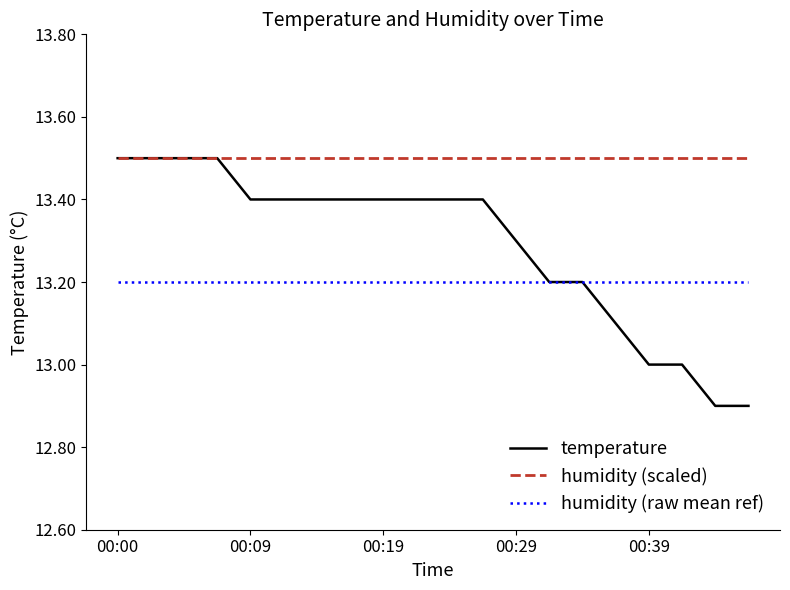

How many lines are shown in the chart?

3